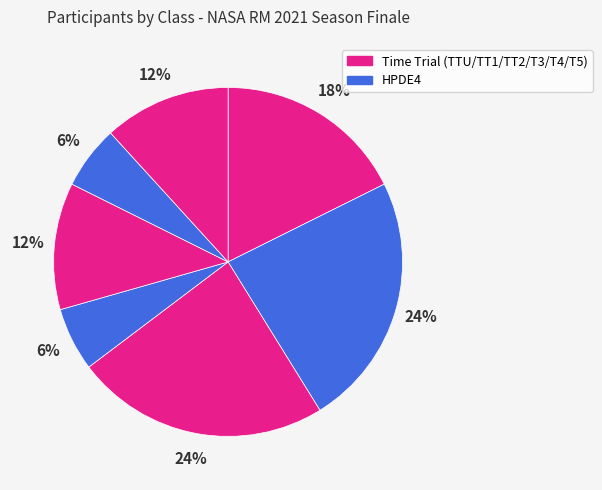

Is there a majority slice in this chart?

No